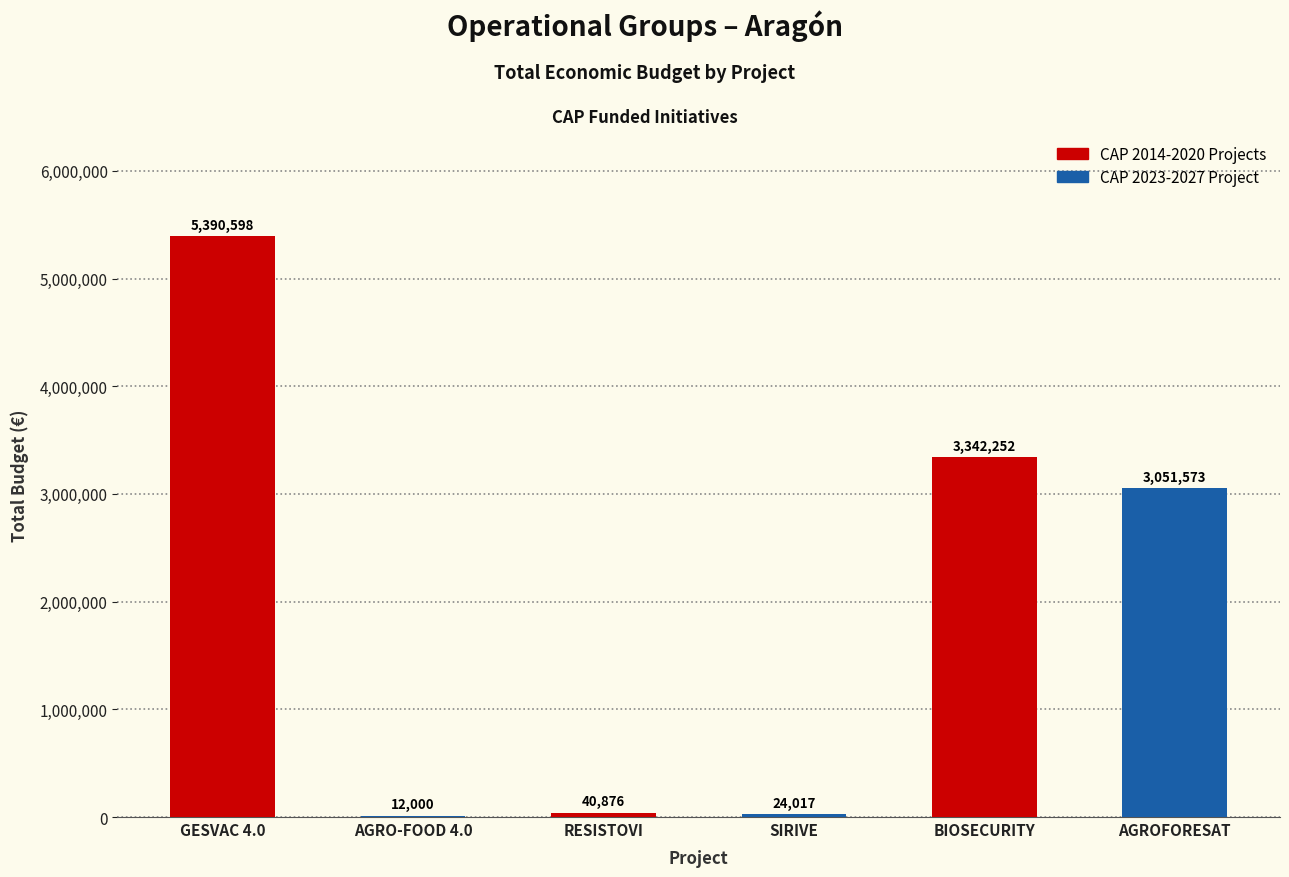

Where does the data first go above 3051573?

GESVAC 4.0